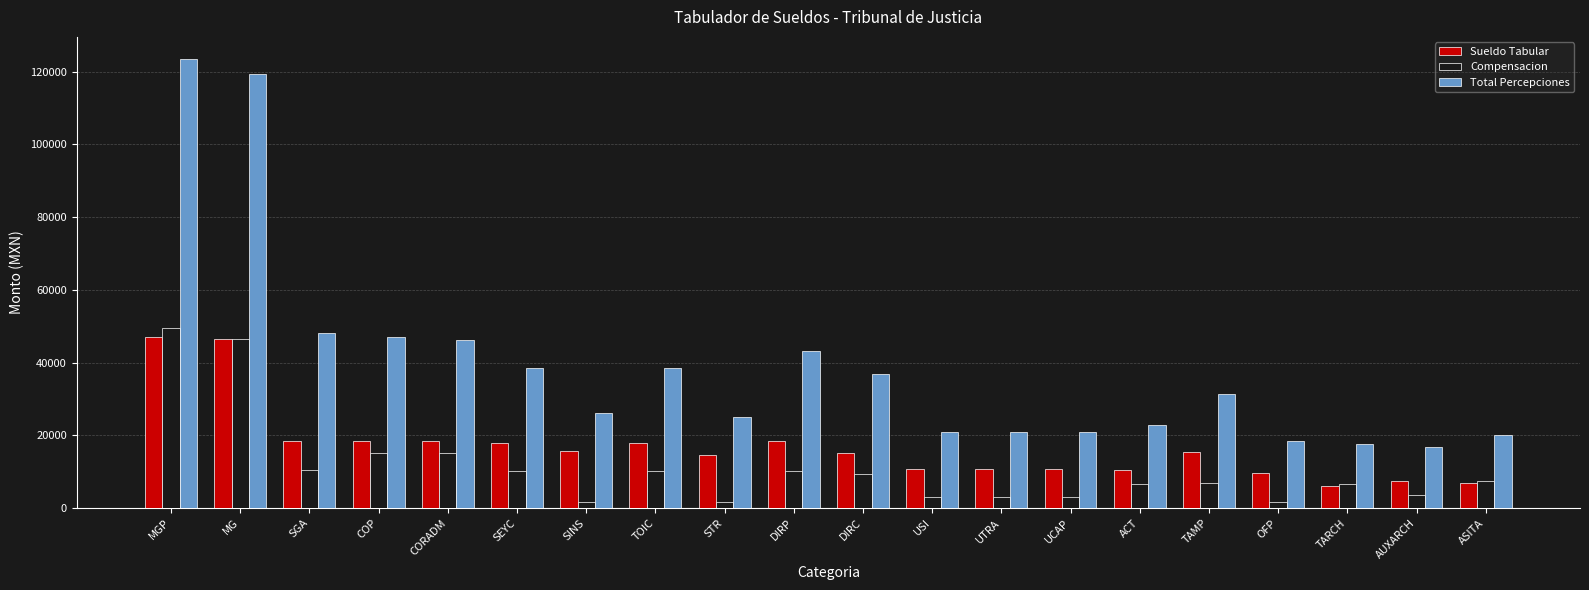

What is the label of the 6th bar from the left?

SEYC